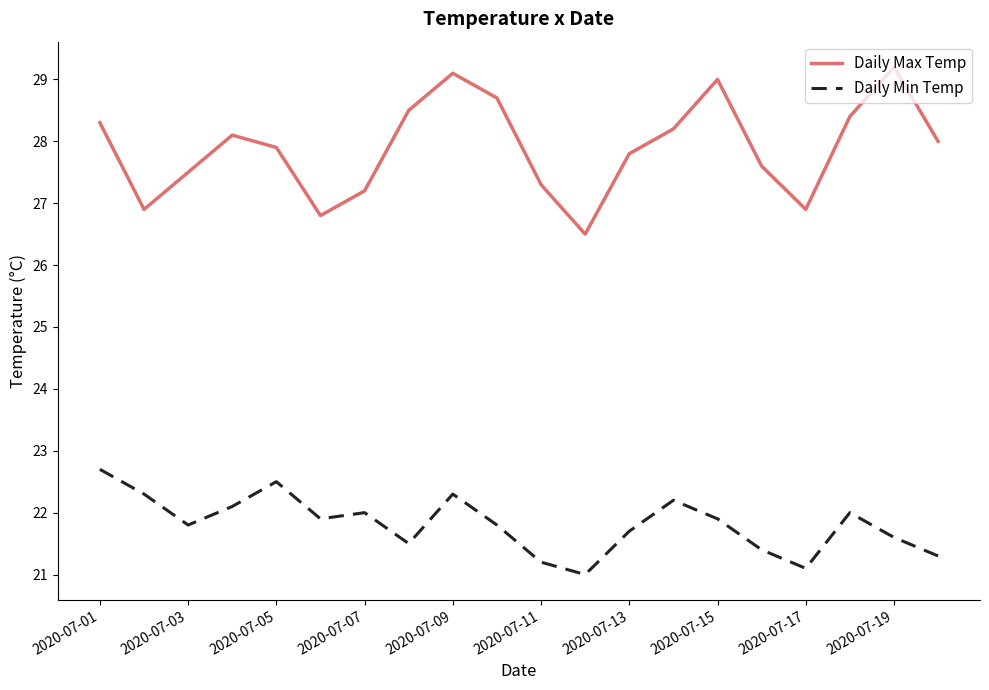

What is the lowest value of the Daily Max Temp series?

26.5